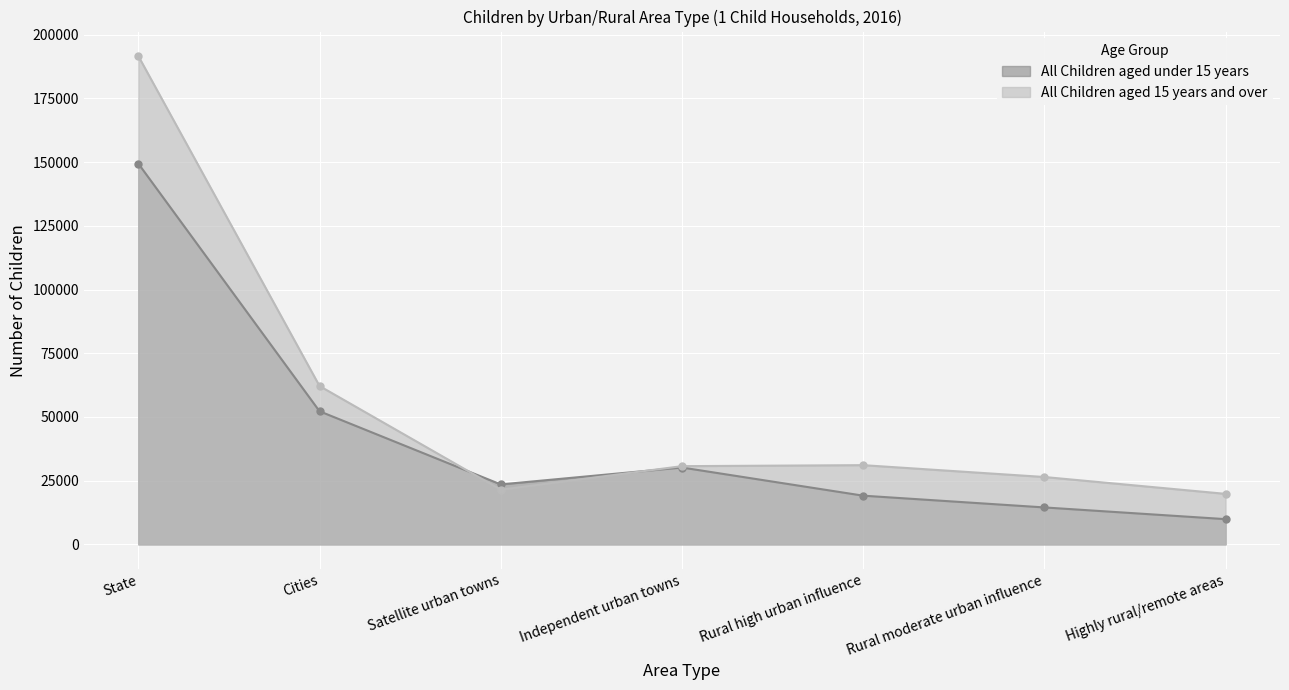

How many data points does each series have?

7